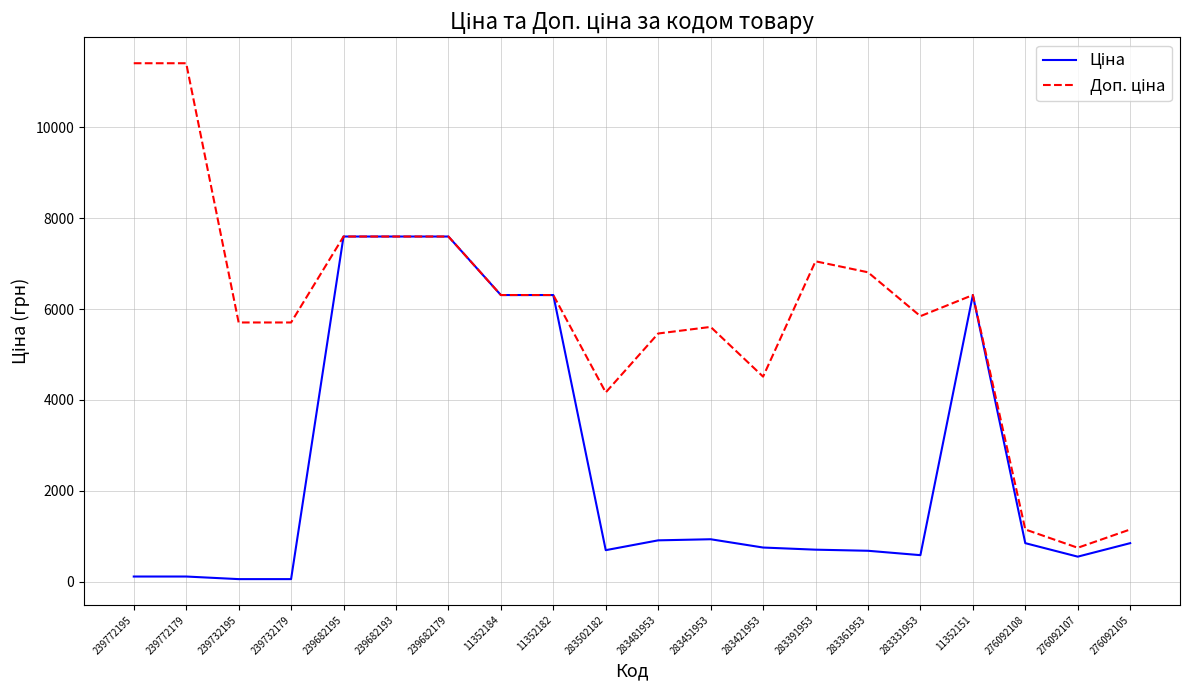

What is the spread (max minus min) of values at 283451953?

4672.7